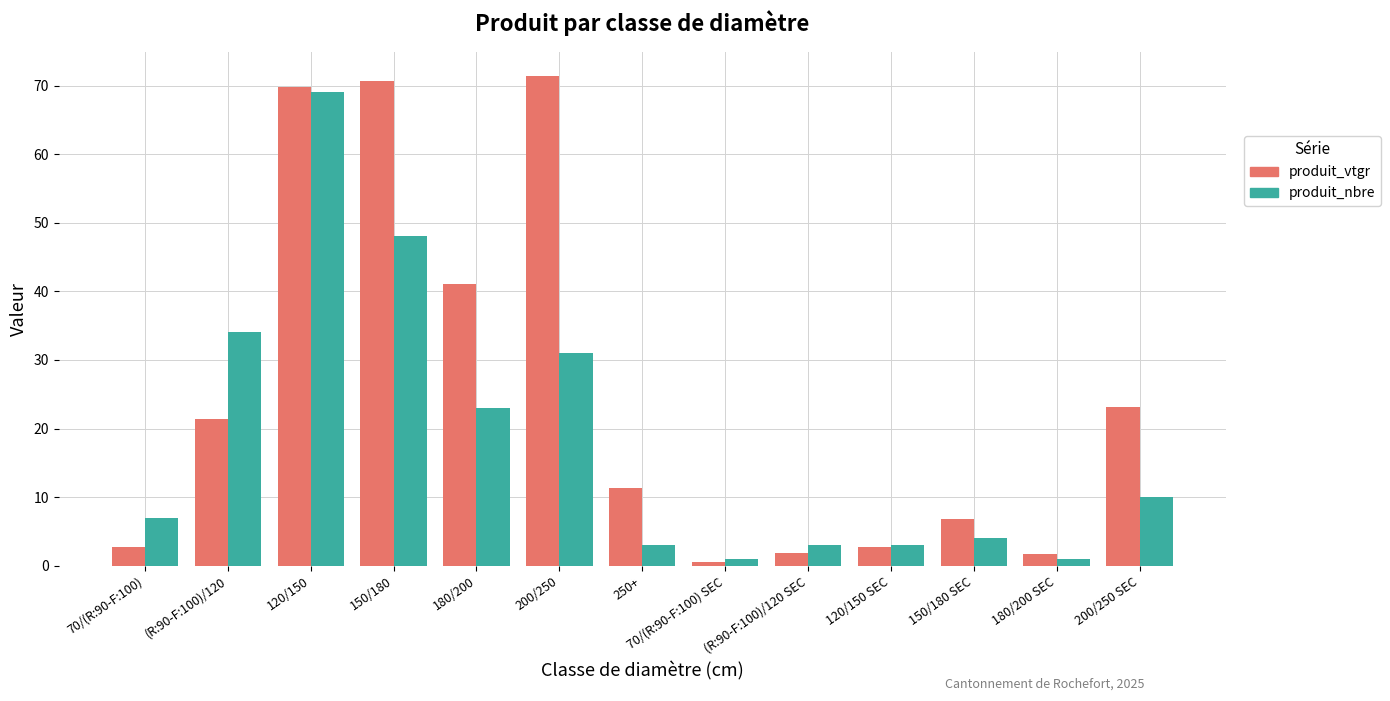

What is the lowest value of the produit_nbre series?

1.0